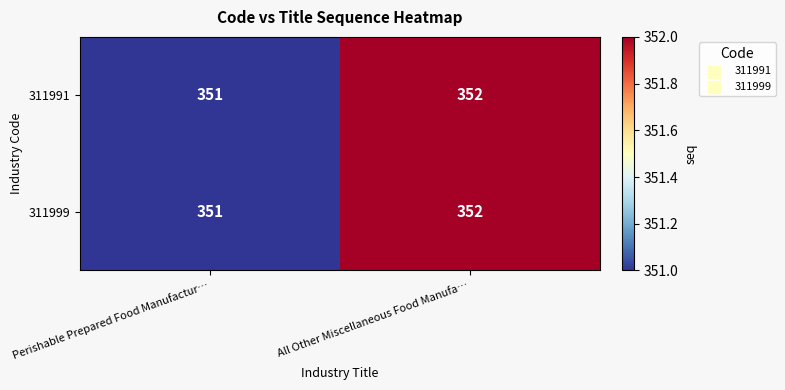

List the labels in order of 311999 value, largest first.

All Other Miscellaneous Food Manufa…, Perishable Prepared Food Manufactur…